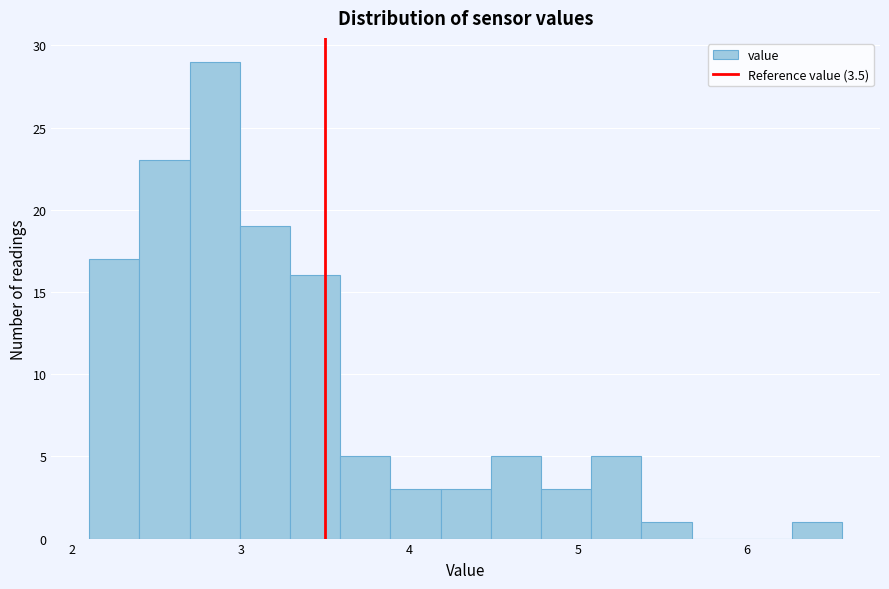

Around what value on the x-axis is the tallest bar? Give the approximate position of its centre, as read against the axis.

2.8